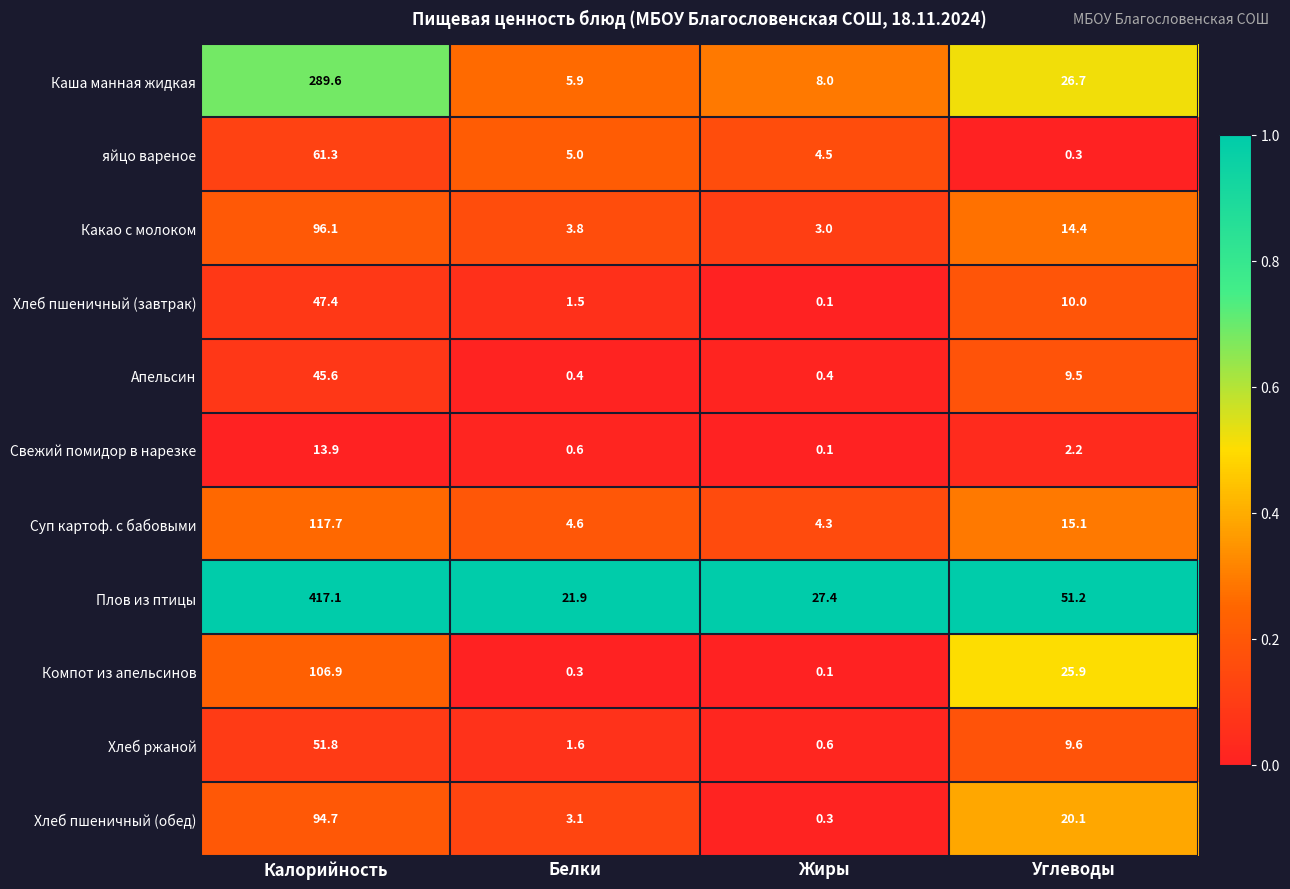

At Калорийность, list the series in order from largest to smallest.

Плов из птицы, Каша манная жидкая, Суп картоф. с бабовыми, Компот из апельсинов, Какао с молоком, Хлеб пшеничный (обед), яйцо вареное, Хлеб ржаной, Хлеб пшеничный (завтрак), Апельсин, Свежий помидор в нарезке